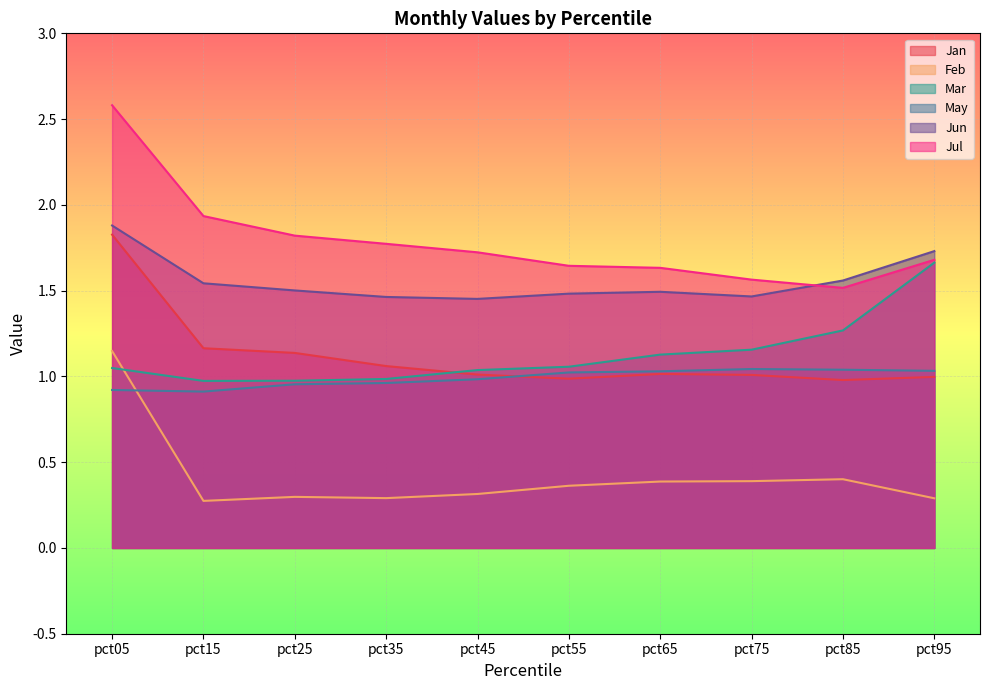

True or false: Jul has more than 1 interior local peaks.

False